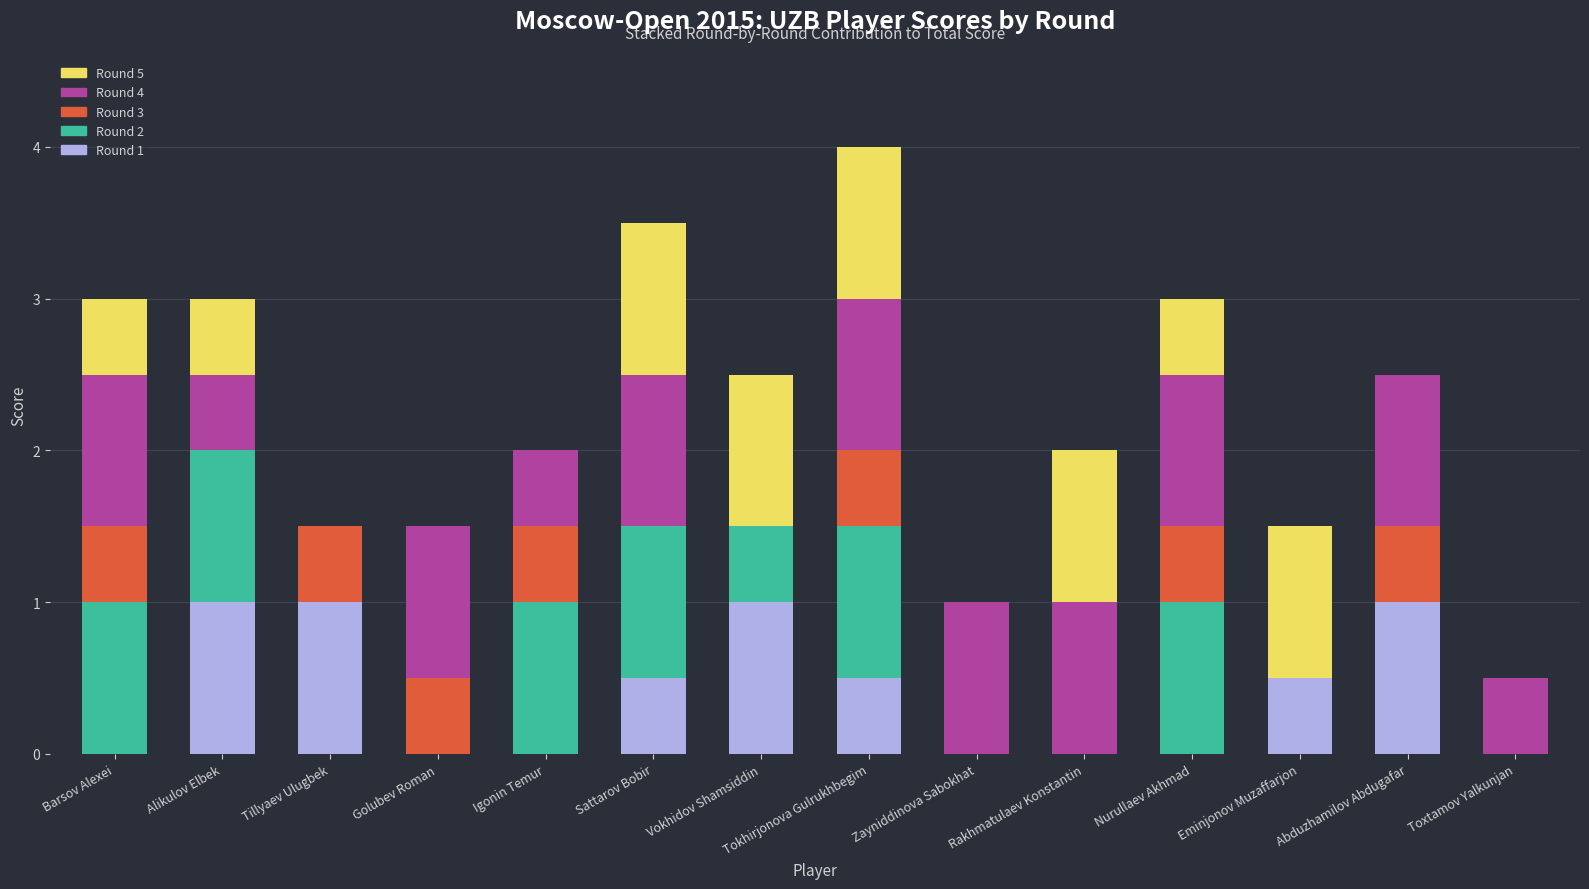

What is the maximum value for Round 1?

1.0